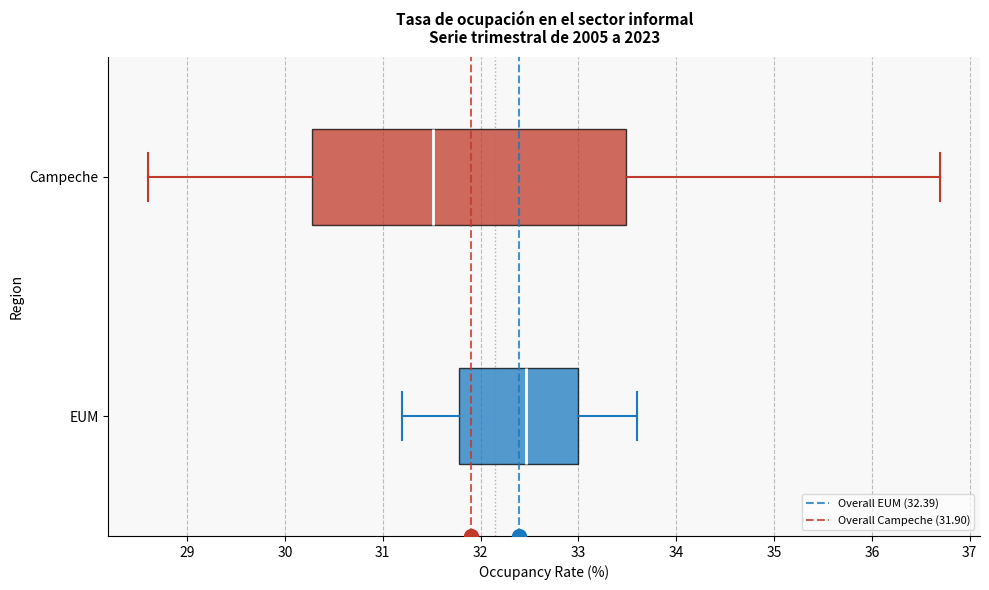

Which box is the widest, from its left edge to its right edge?

Campeche